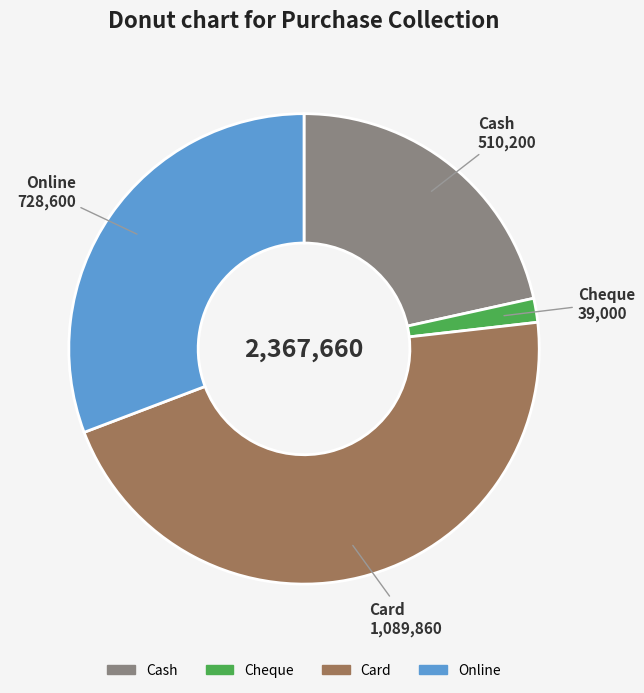

True or false: Card accounts for 57% of the total.

False